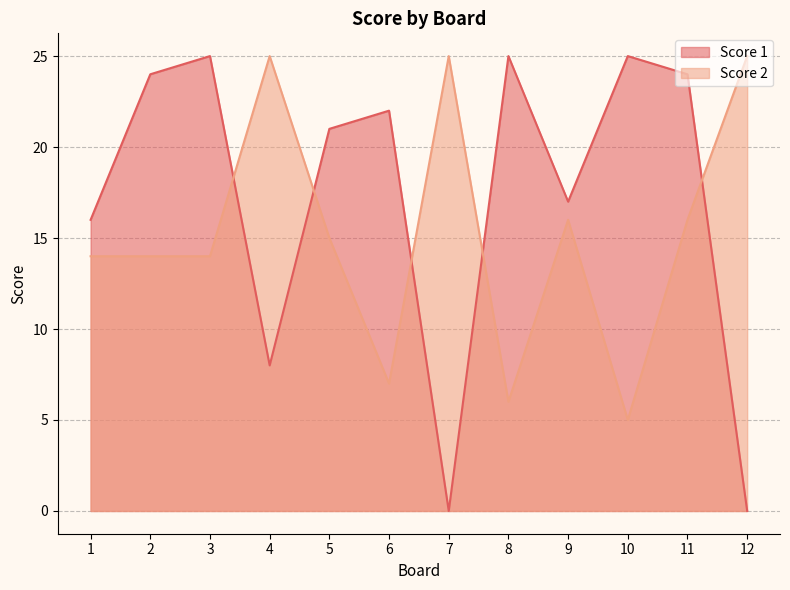

What is the minimum value for Score 2?

5